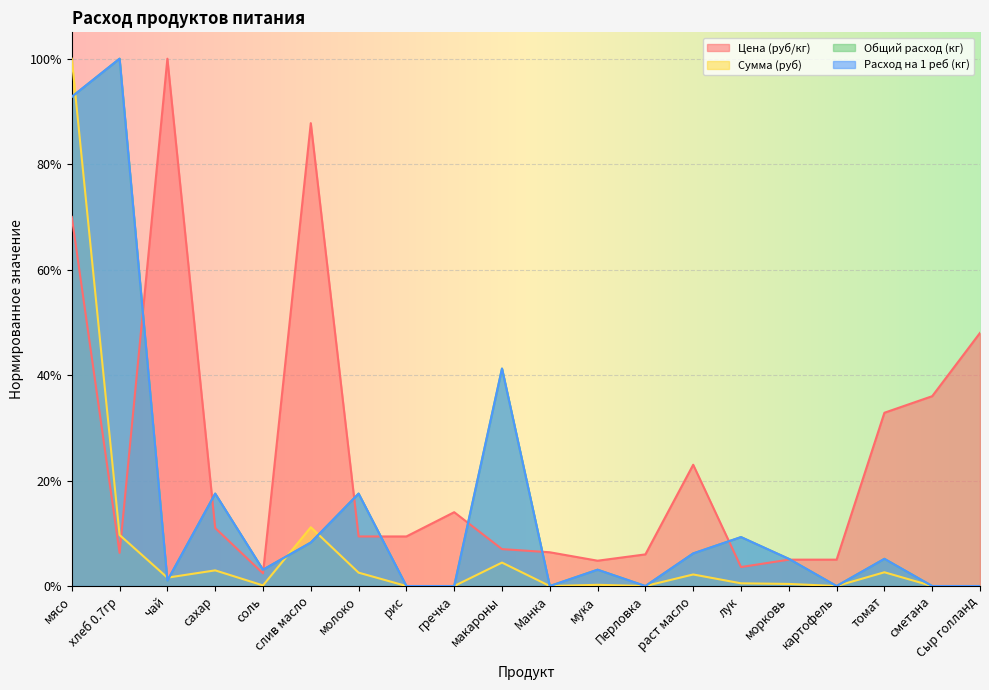

What is the spread (max minus min) of values at чай?

1.0